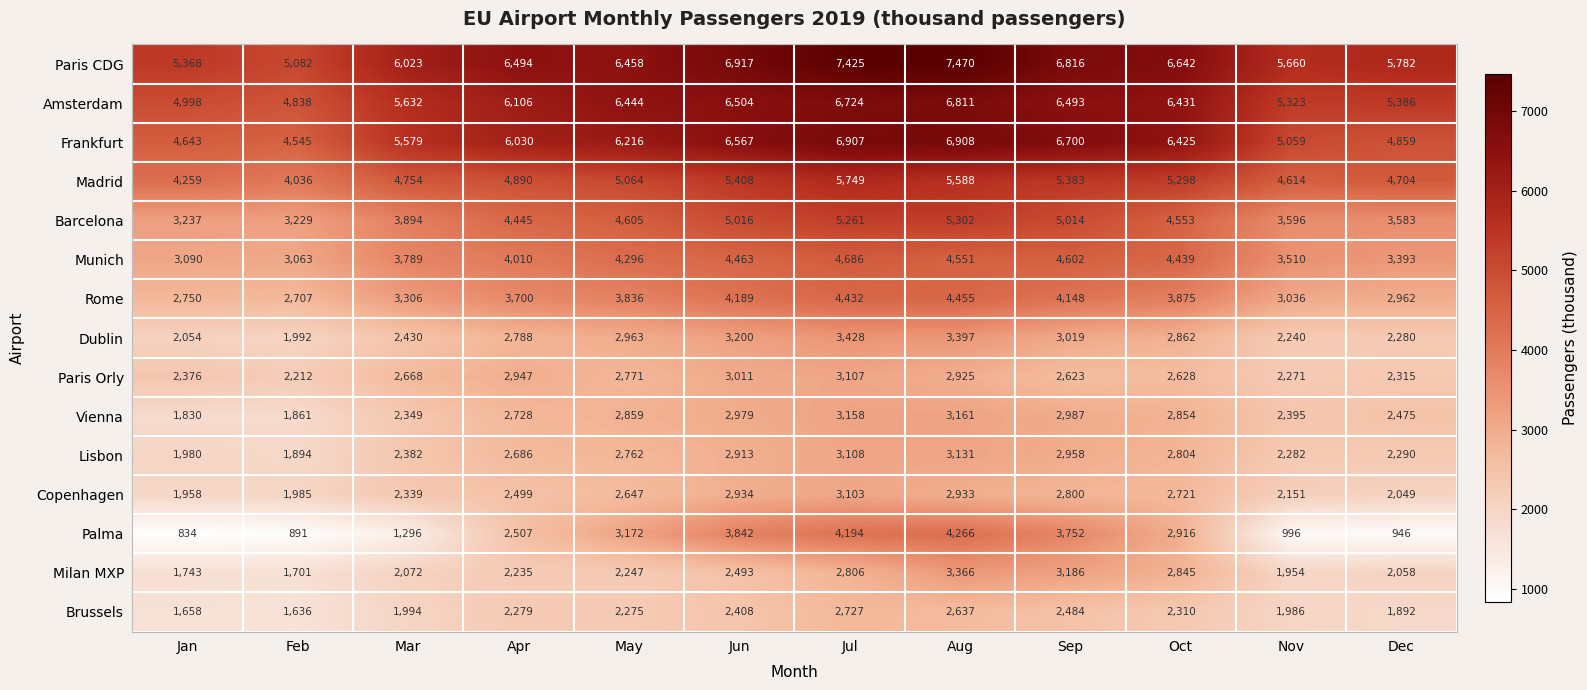

Which series has the largest total across all categories?

Paris CDG